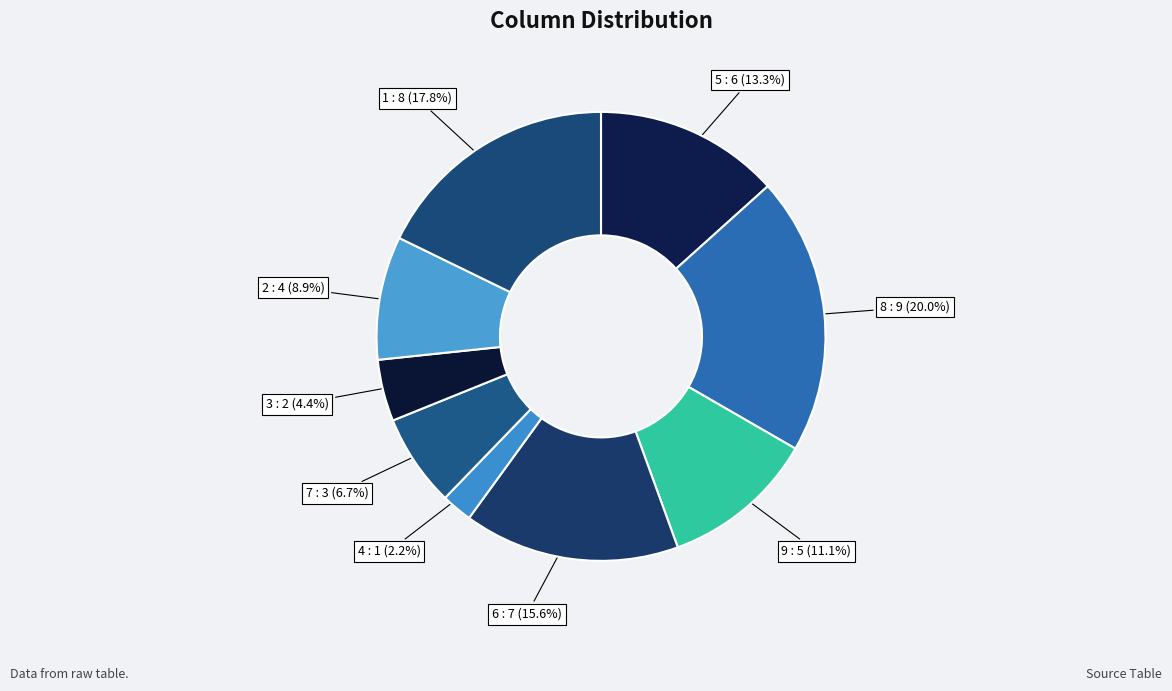

To the nearest percent, what is the difference between the largest and smallest slice percentages?

18%